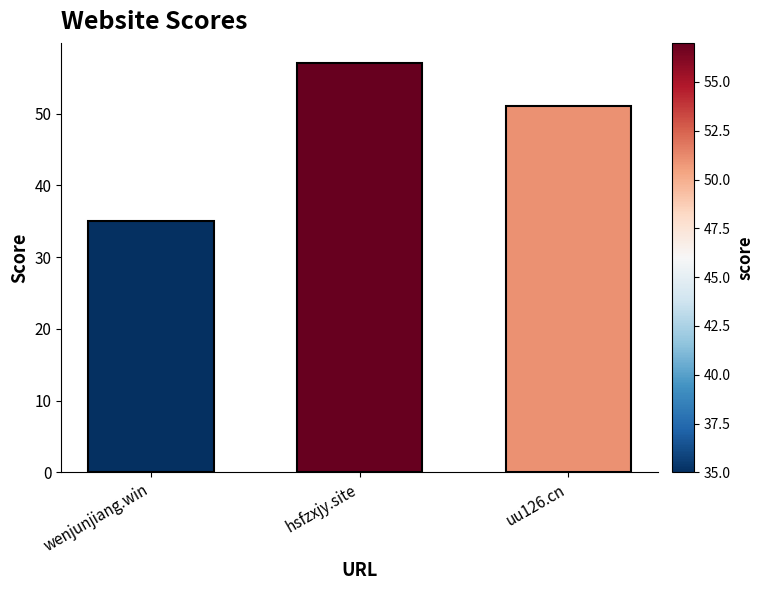

How many distinct data groups are displayed?

1